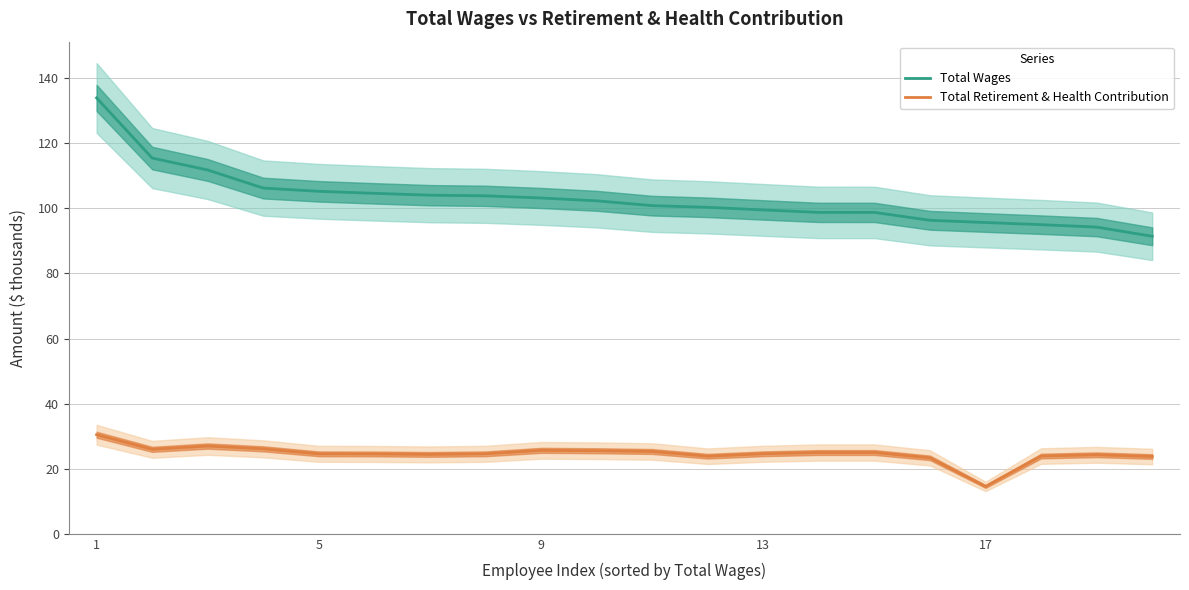

What is the maximum value for Total Wages?

133.9